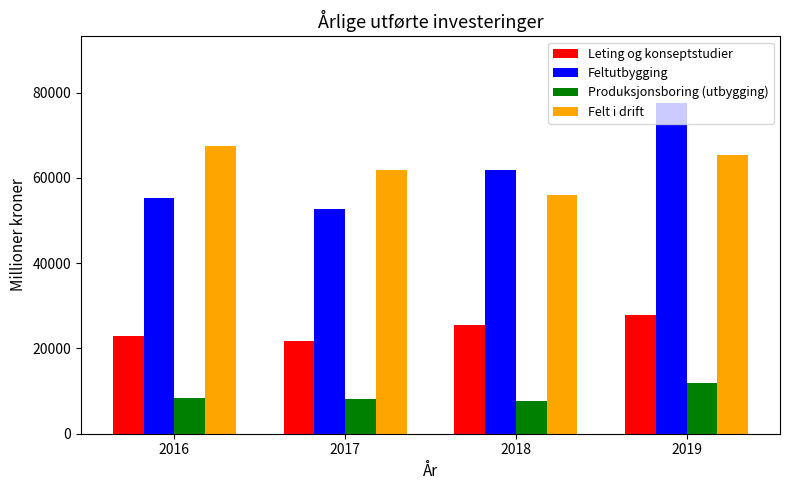

How many Felt i drift values are between 61921 and 67603?

3